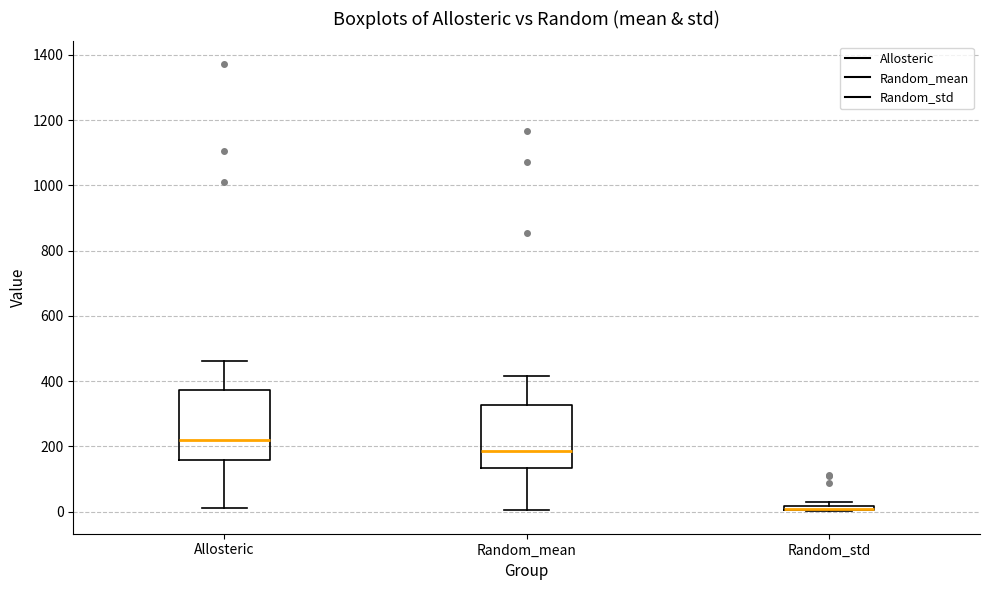

Comparing the boxes themselves (not the whiskers), which one is the tallest?

Allosteric